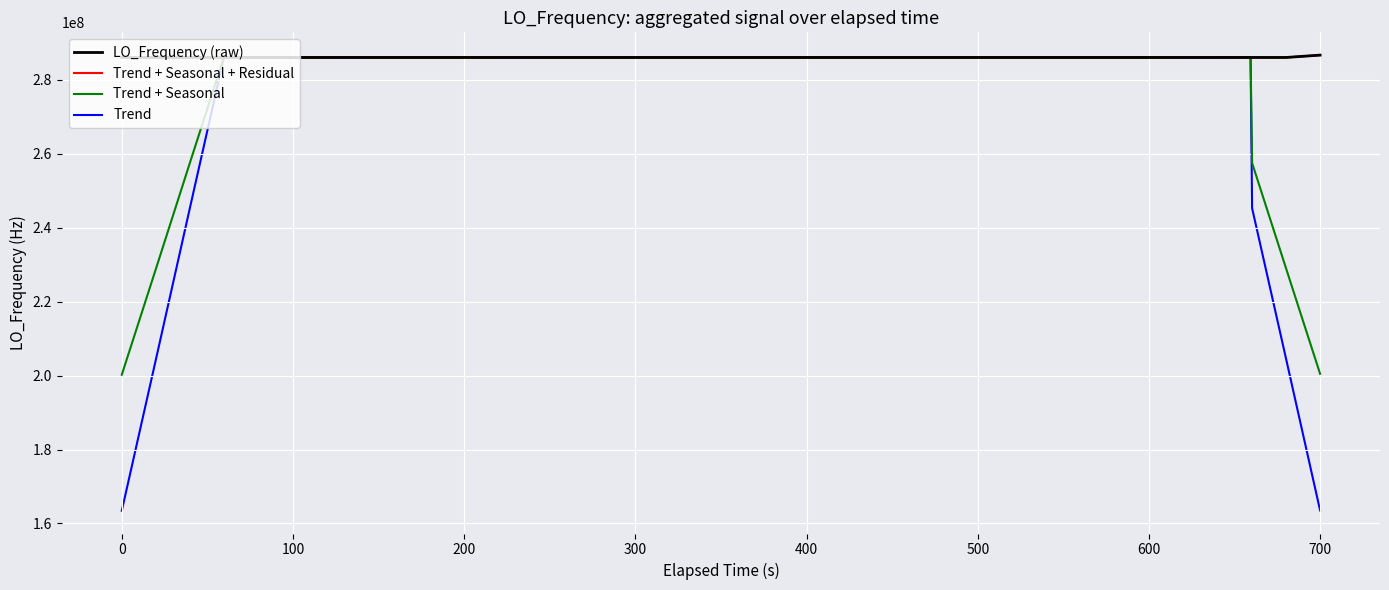

Does the chart display data point markers on the line(s)?

No